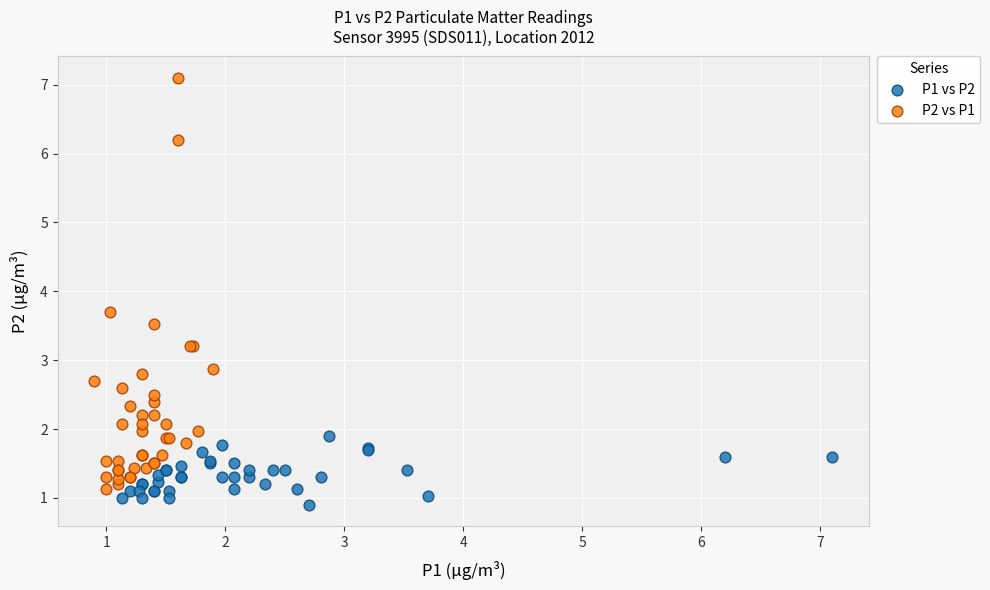

What are all the series names shown in the legend?

P1 vs P2, P2 vs P1